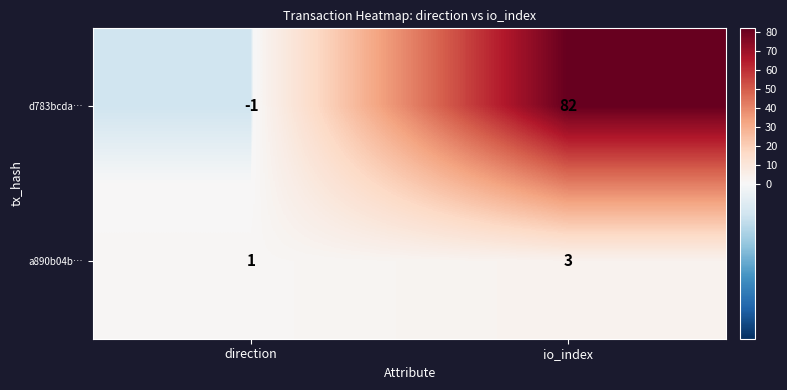

At which category does the chart reach its peak across all series?

io_index